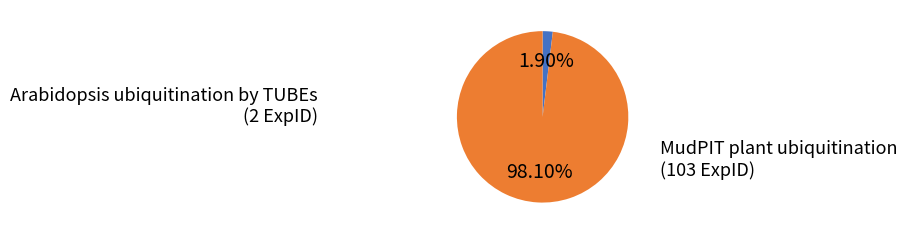

How many segments does this pie chart have?

2